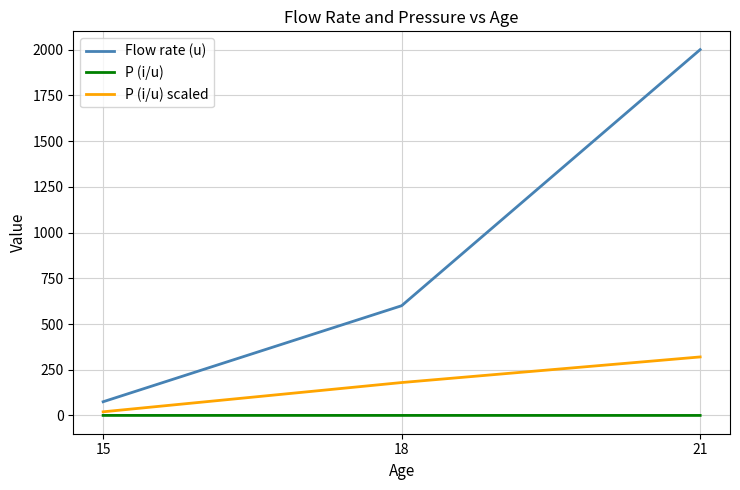

Rank the series at 18 from lowest to highest value.

P (i/u), P (i/u) scaled, Flow rate (u)